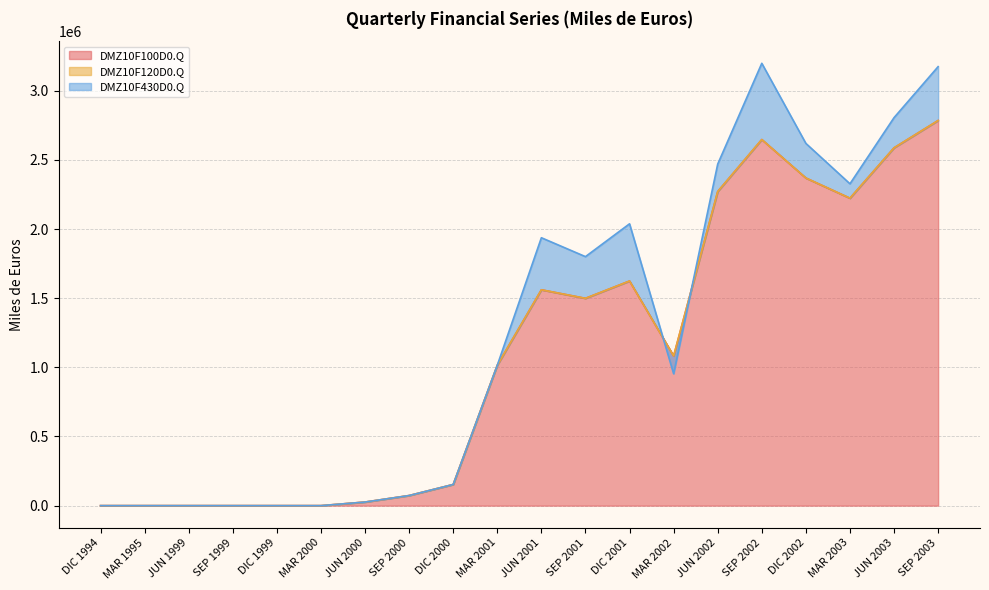

True or false: DMZ10F430D0.Q and DMZ10F100D0.Q cross at least once.

False